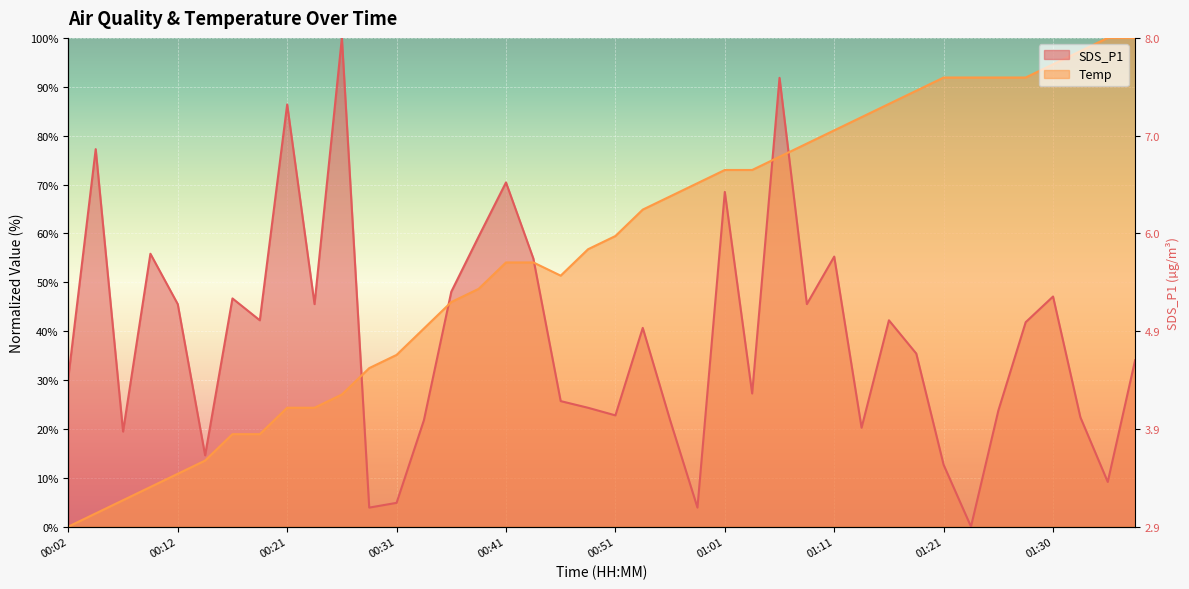

Rank the series at 00:53 from lowest to highest value.

SDS_P1, Temp